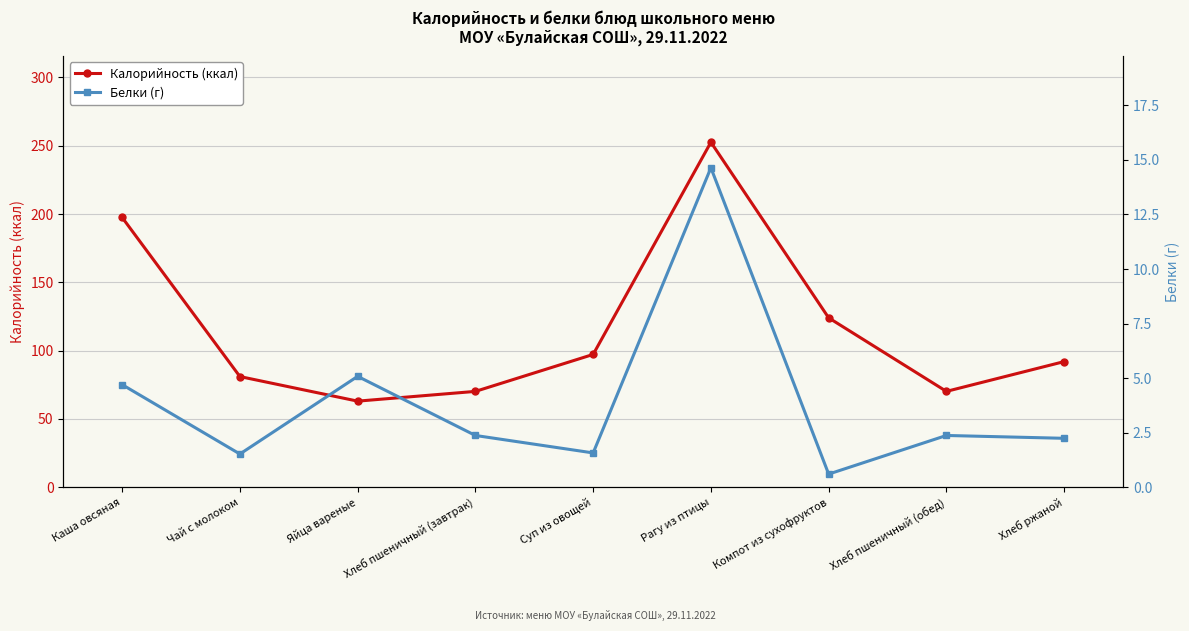

Is the value of Белки (г) at Чай с молоком greater than the value of Калорийность (ккал) at Каша овсяная?

No